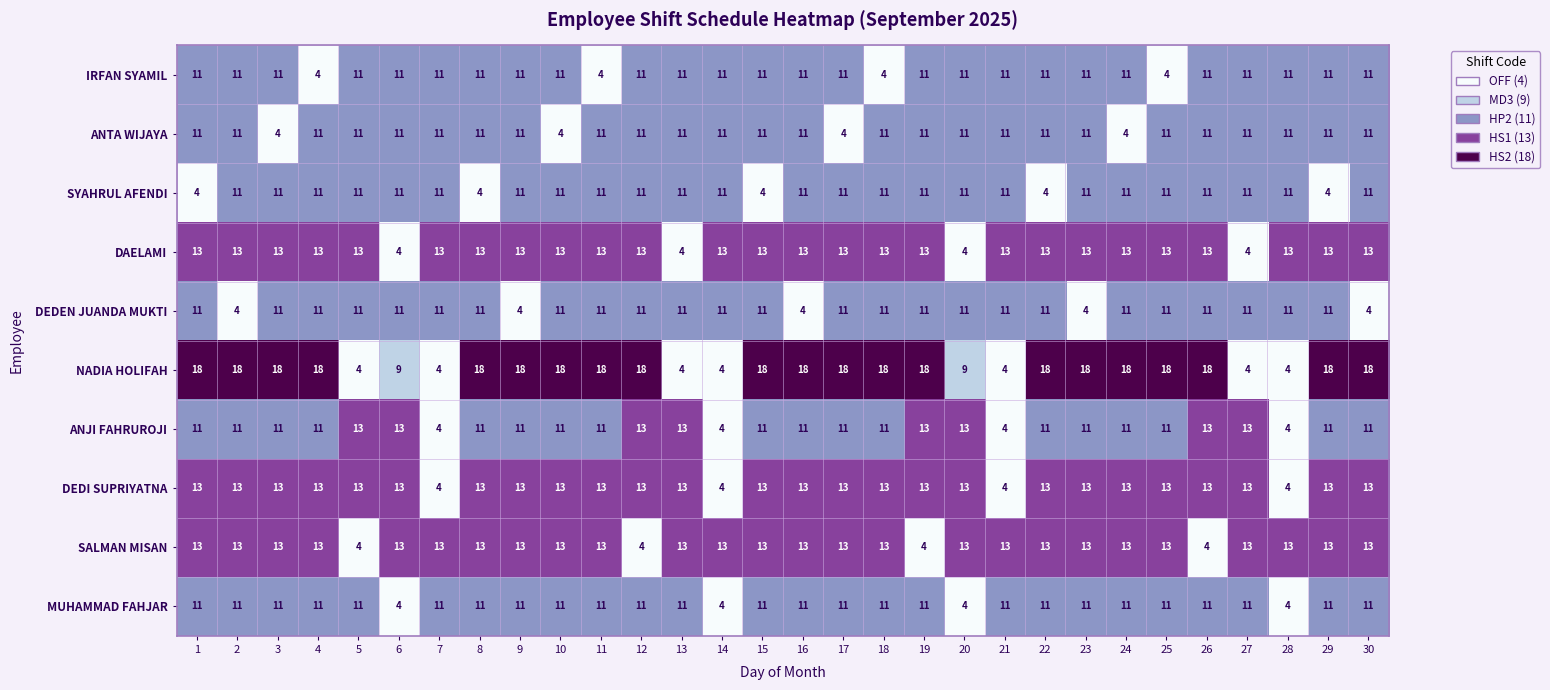

What value does the DEDEN JUANDA MUKTI series have at 19?

11